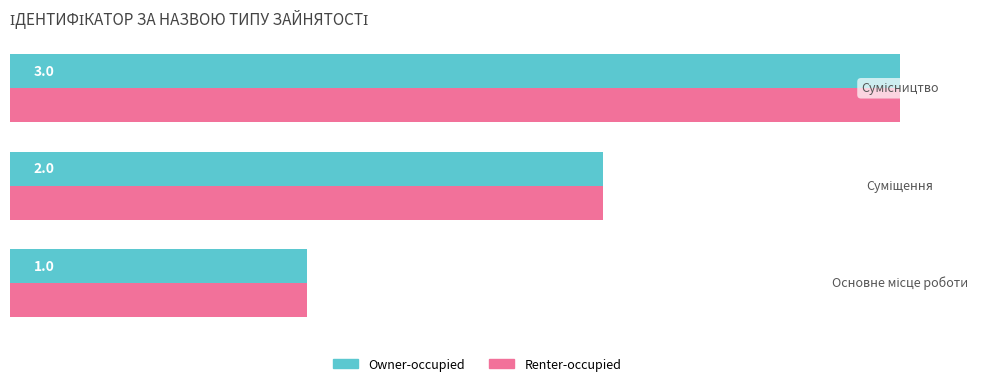

What is the sum of all Renter-occupied values?

6